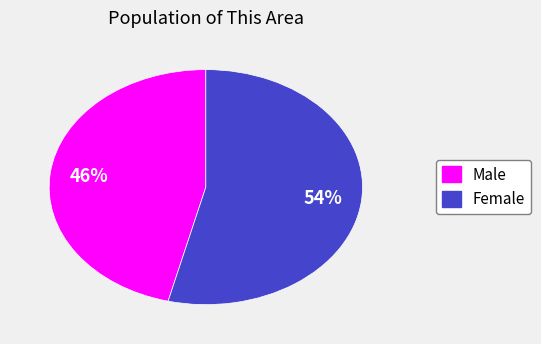

What is the majority slice?

Female